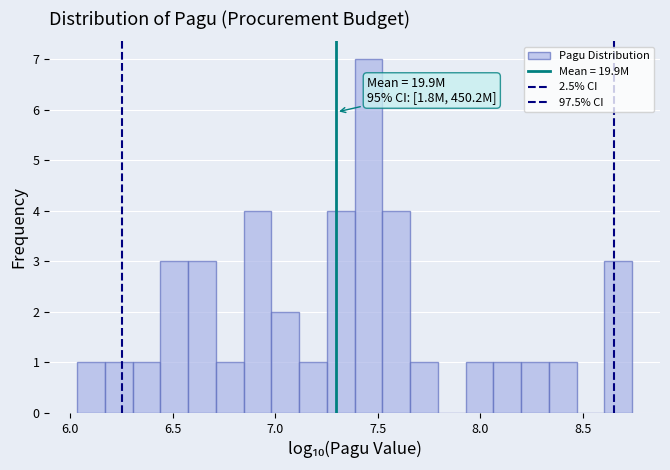

Around what value on the x-axis is the tallest bar? Give the approximate position of its centre, as read against the axis.

7.45